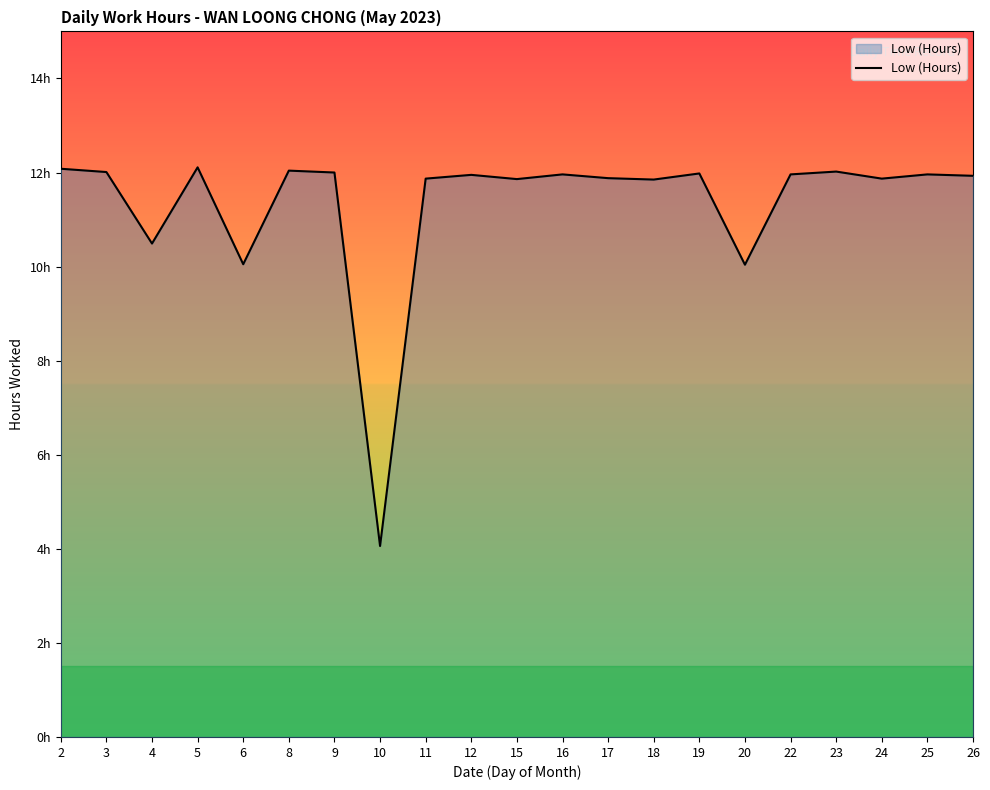

What is the value of the 11th point from the left?

11.9